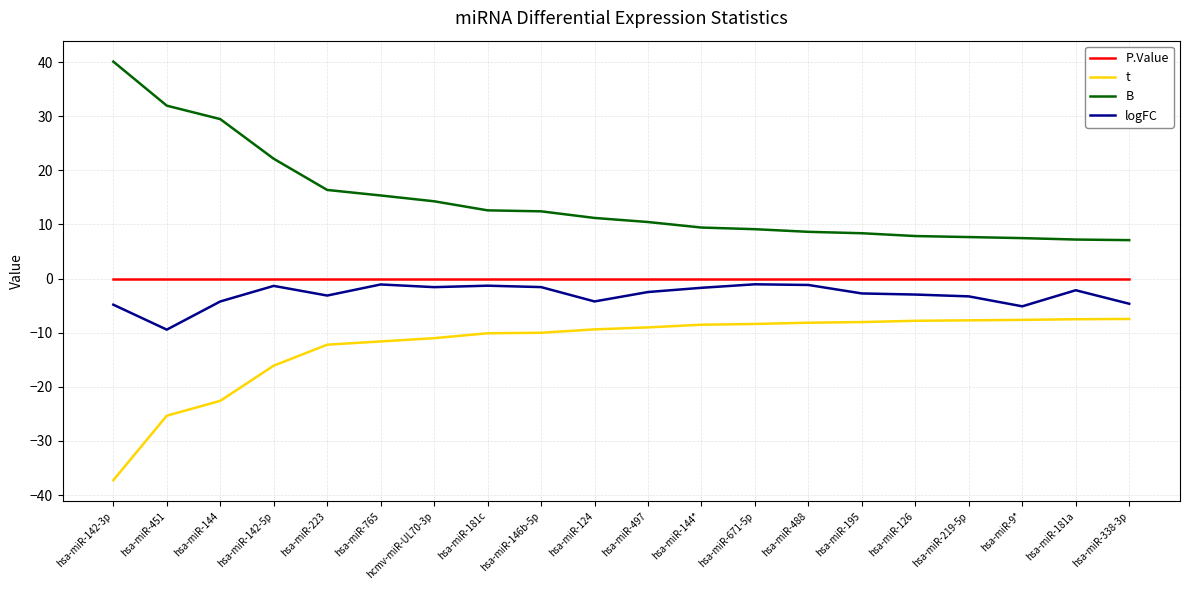

What value does the B series have at hsa-miR-126?

7.9